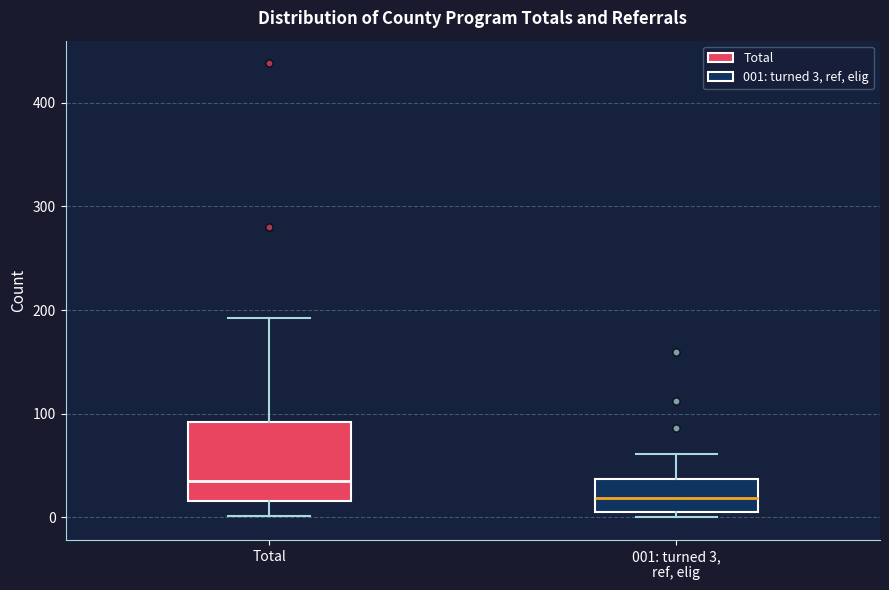

Reading left to right, read every box against the y-axis: the position of its median line, the range the box covers, and the ends of its whiskers. The values are not printed on the chart, so give them approximately, as read against the axis.

Total: median 40, box 20 to 90, whiskers 0 to 190
001: turned 3, ref, elig: median 20, box 10 to 40, whiskers 0 to 60